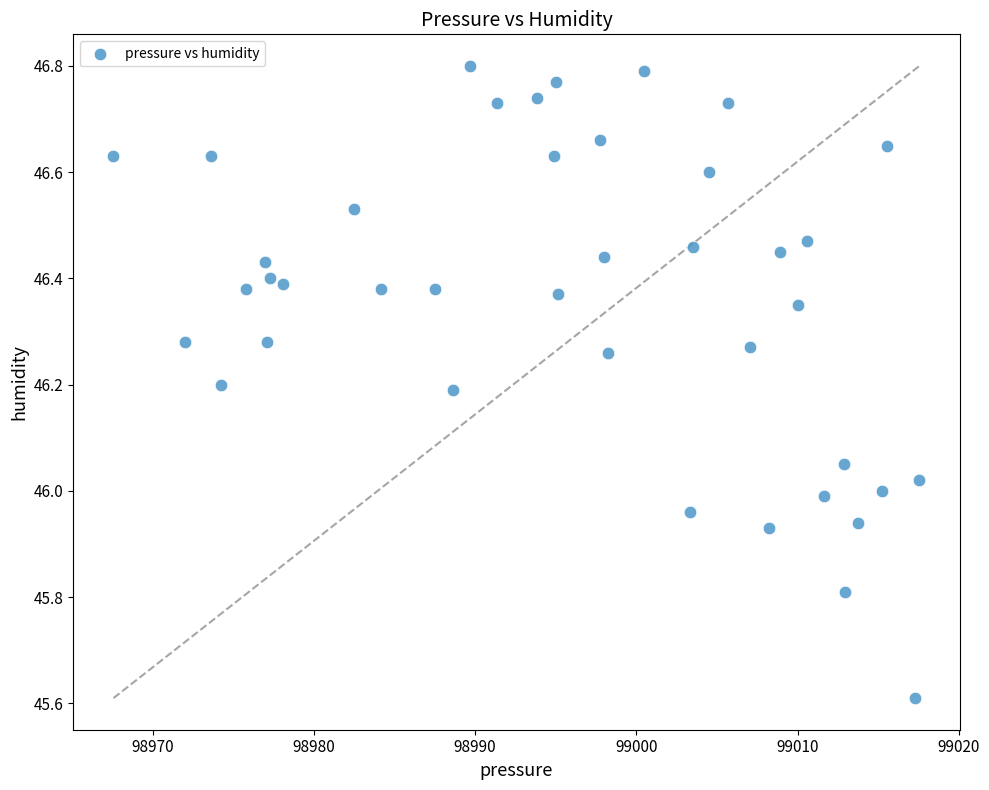

What is the range of Y values (max minus min)?

1.2